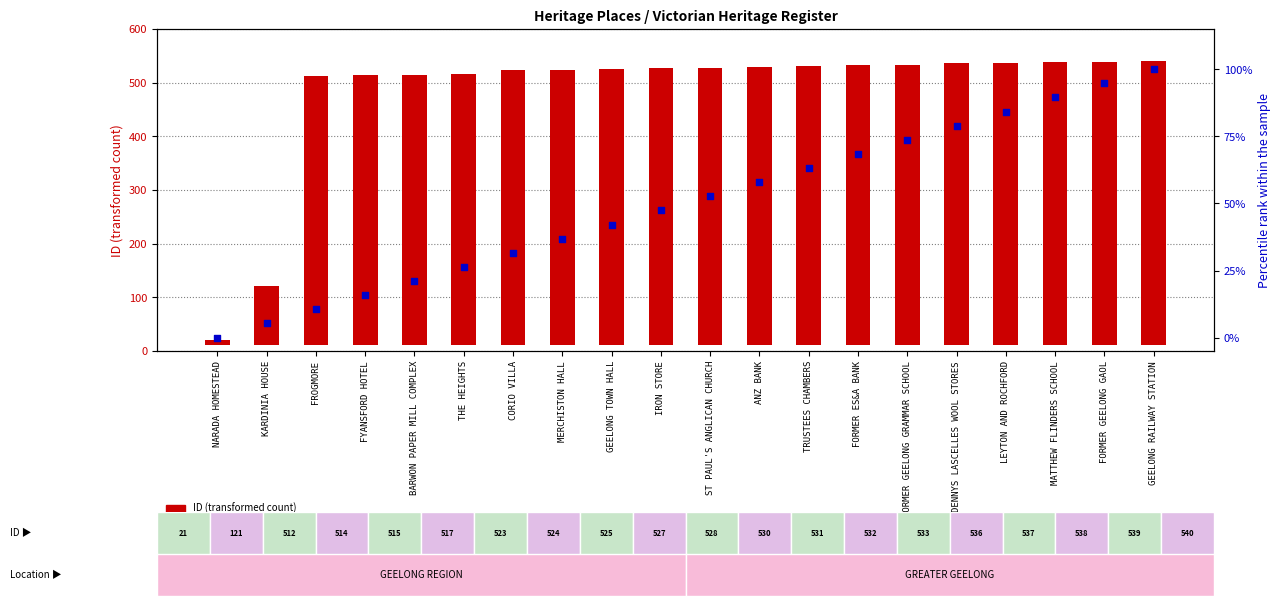

Which series has the largest total across all categories?

ID (transformed count)